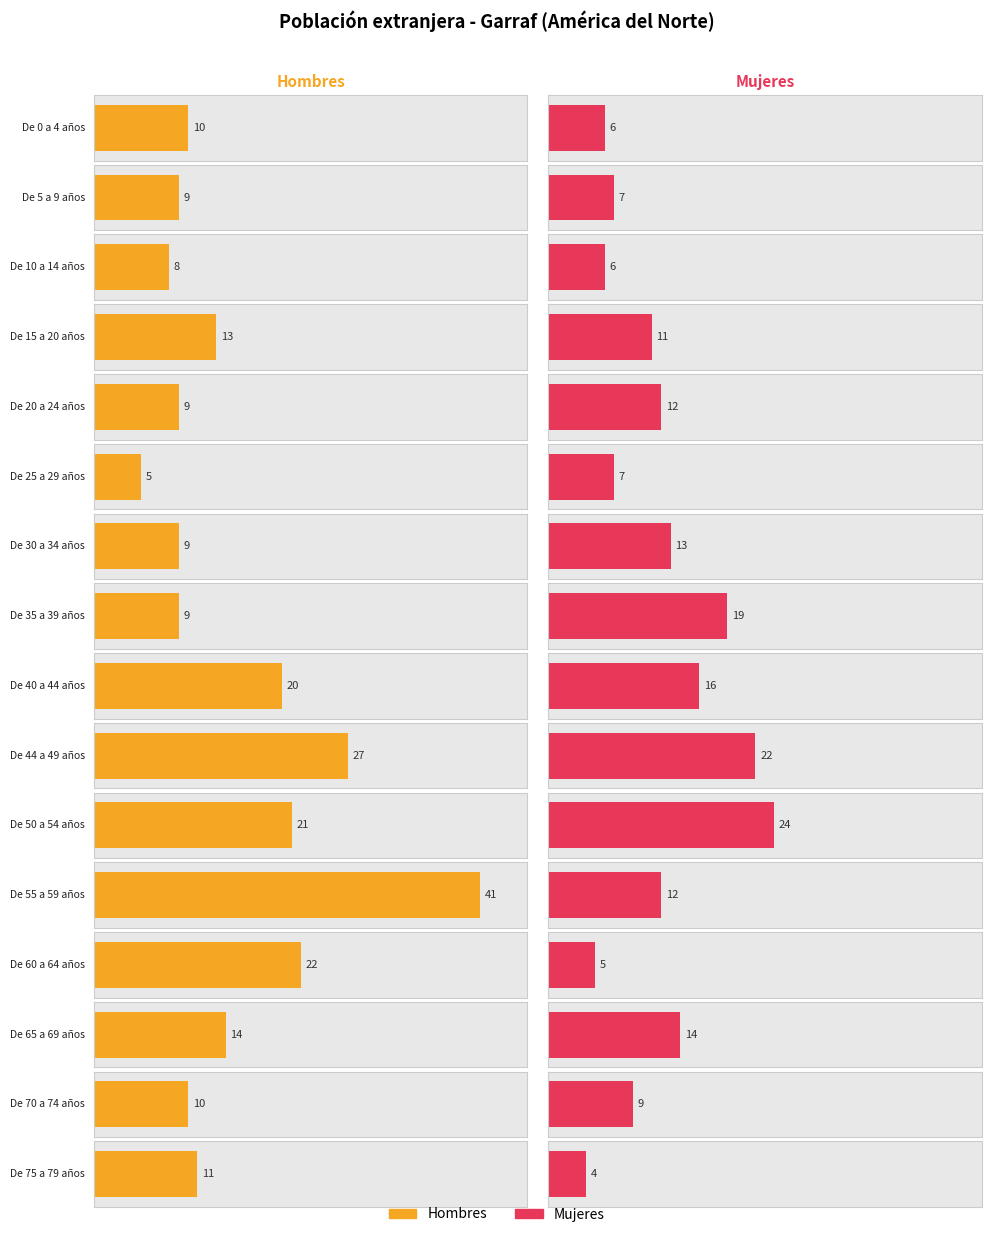

What is the difference between the highest and lowest values at De 10 a 14 años?

2